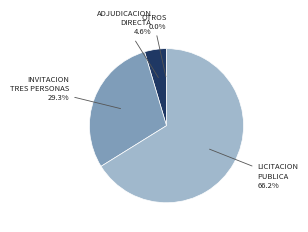

Is the sum of INVITACION TRES PERSONAS and ADJUDICACION DIRECTA greater than half?

No